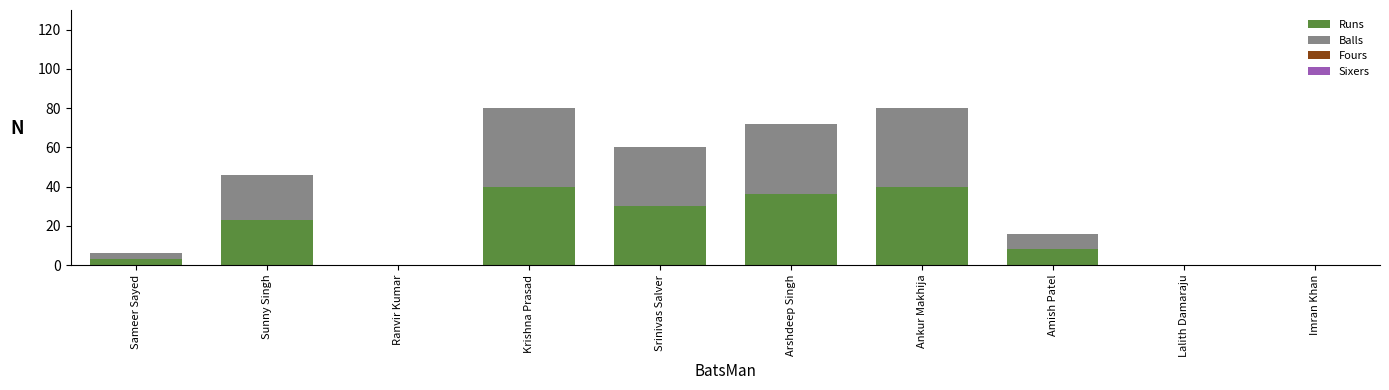

What is the total value across all series at Arshdeep Singh?

72